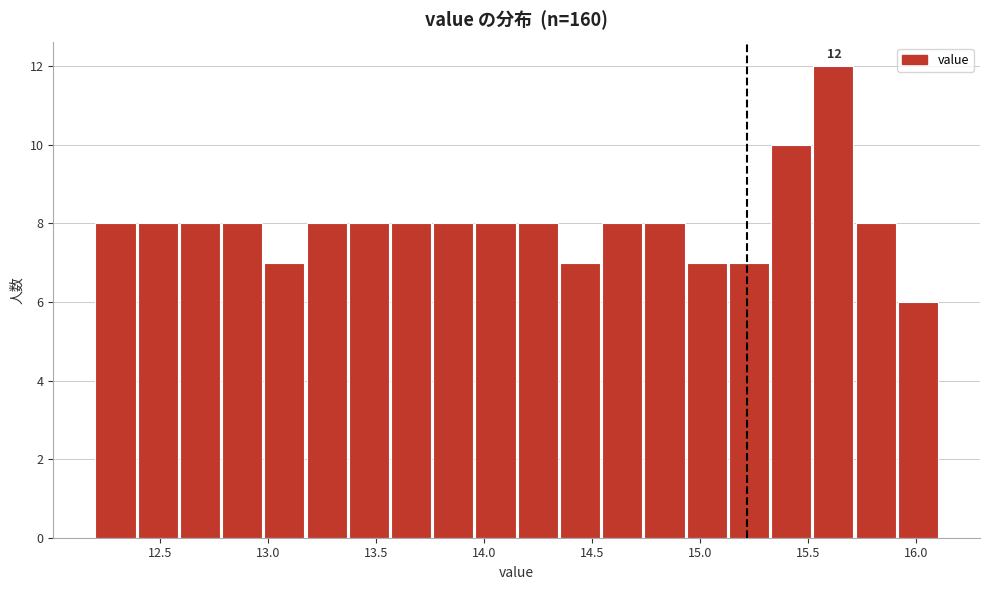

Read against the x-axis, roughly where is the centre of the tallest bar?

15.60